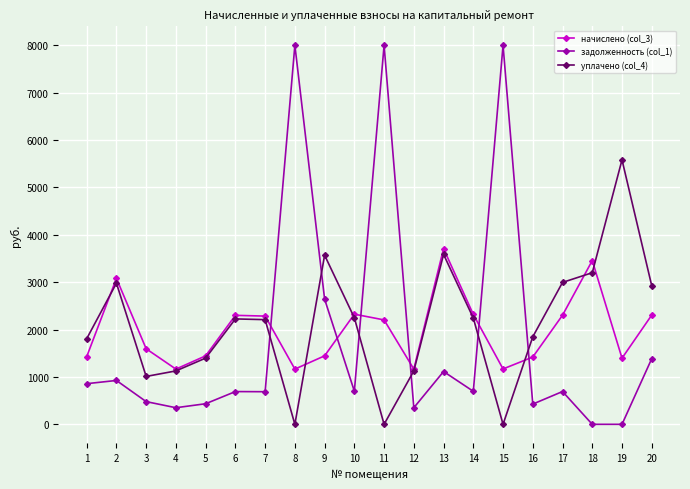

What is the maximum value for задолженность (col_1)?

8000.0